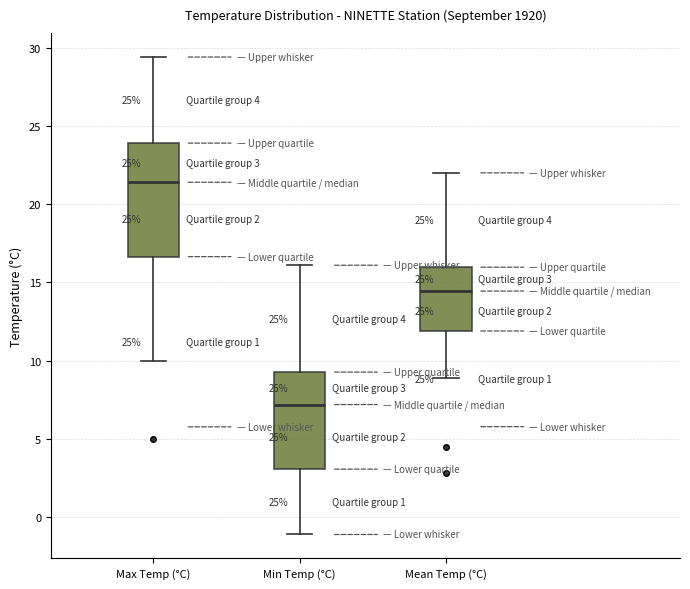

Which box has the highest median line?

Max Temp (°C)